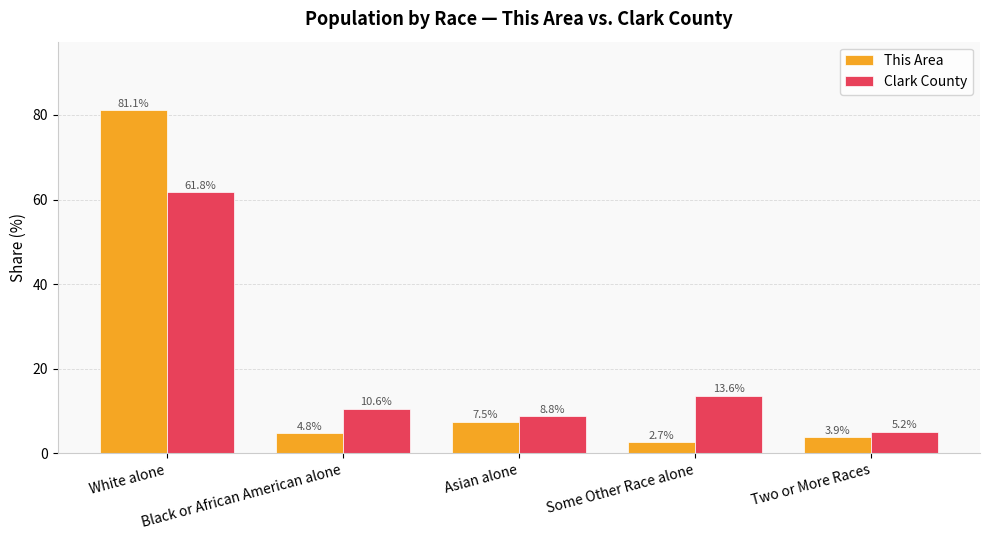

List the series in order of their peak value, highest first.

This Area, Clark County